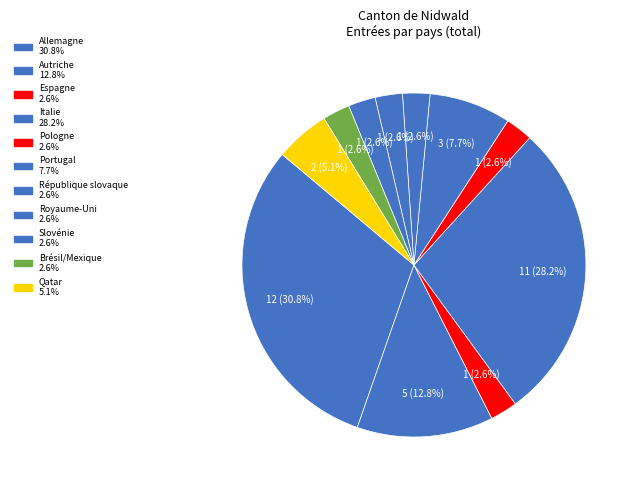

What is the ratio of the value at Brésil/Mexique to the value at Qatar?

0.5